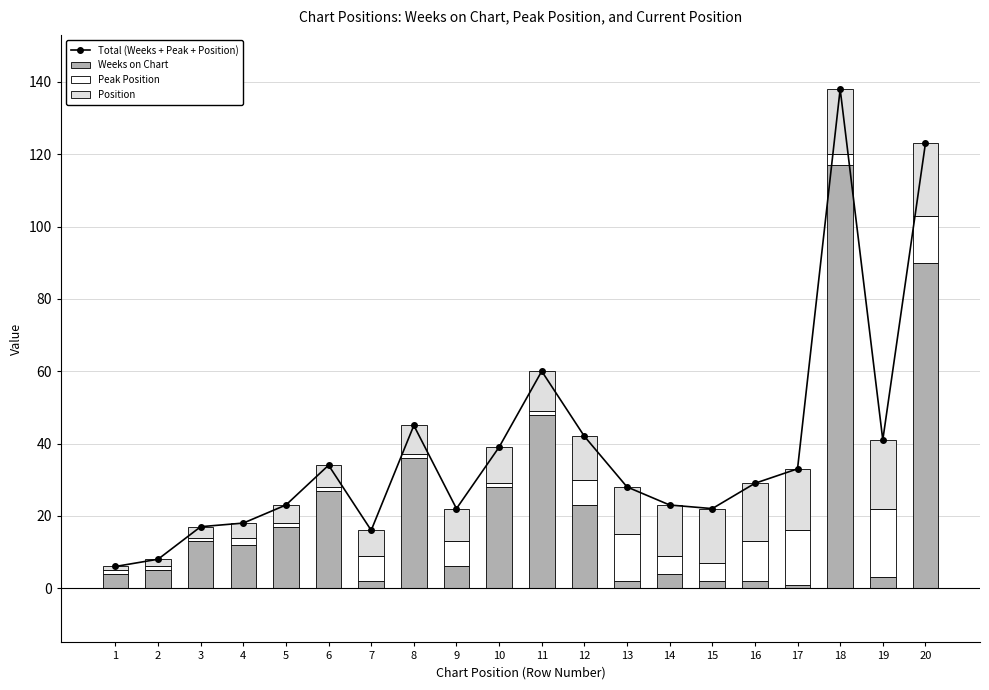

How many groups of bars are there?

20